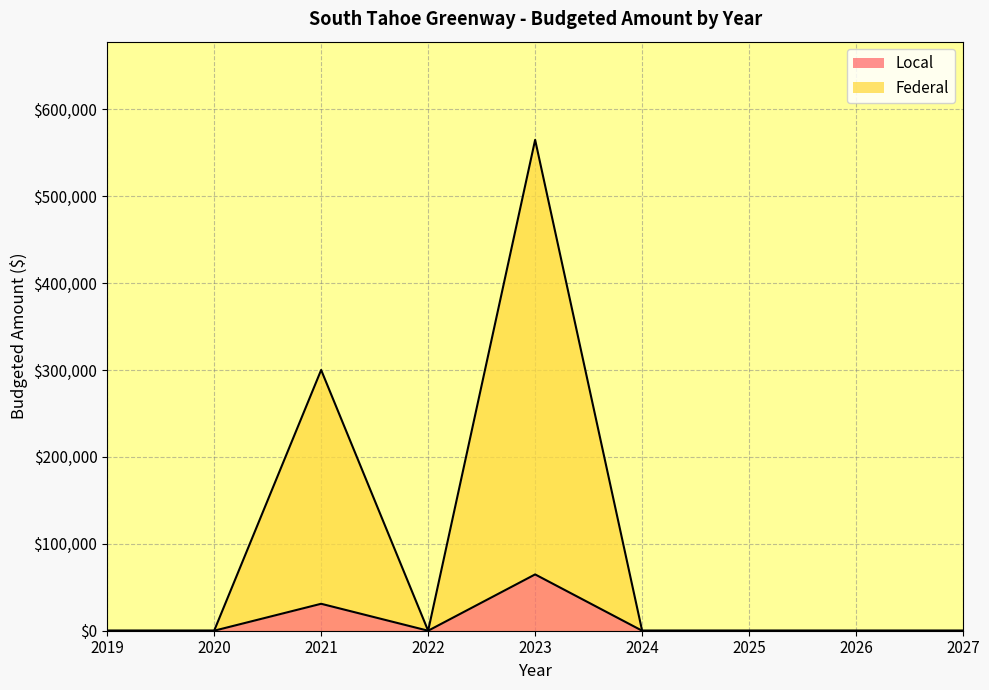

Which series has the largest total across all categories?

Federal